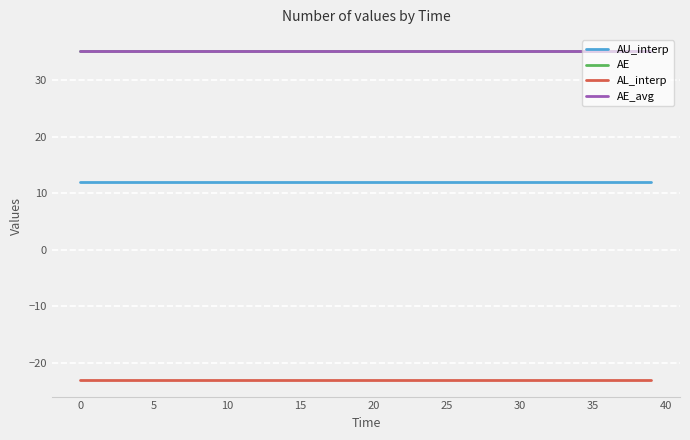

True or false: AL_interp has more than 1 points higher than both neighbors.

False